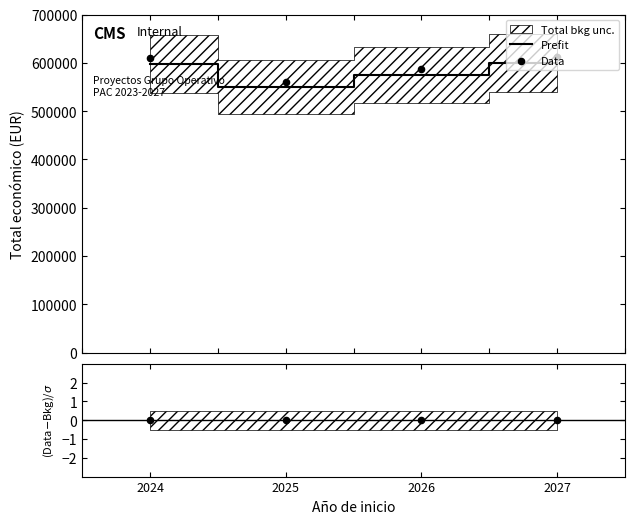

Which series has the largest total across all categories?

Data